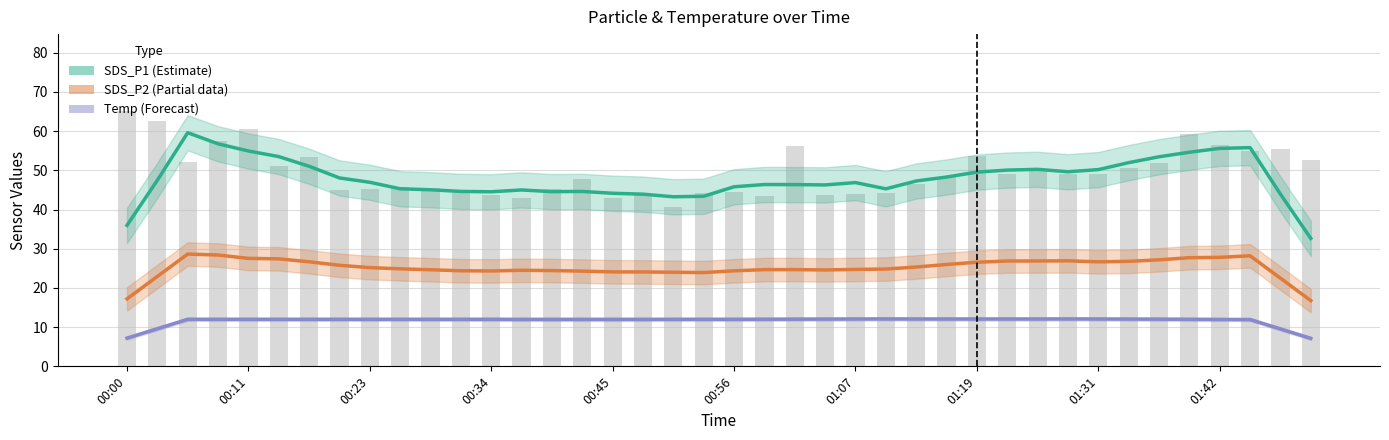

Is it true that SDS_P2 (Partial) equals 26.9 at 29?

True